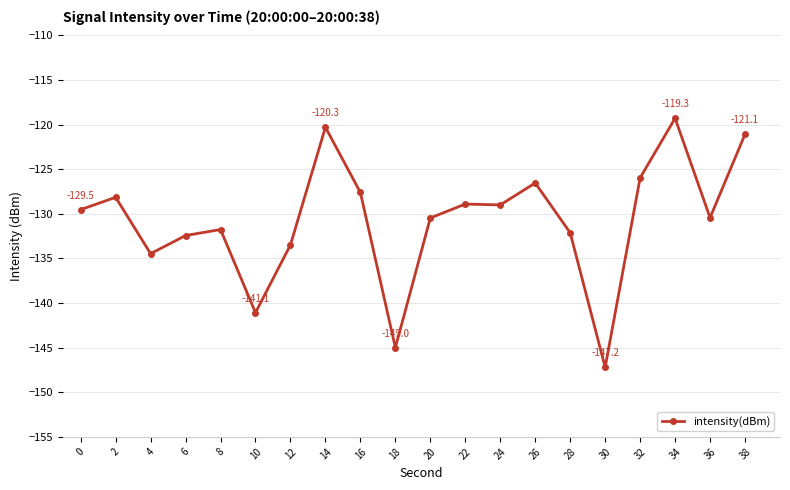

Is it true that the value at 20 is -52.2?

False